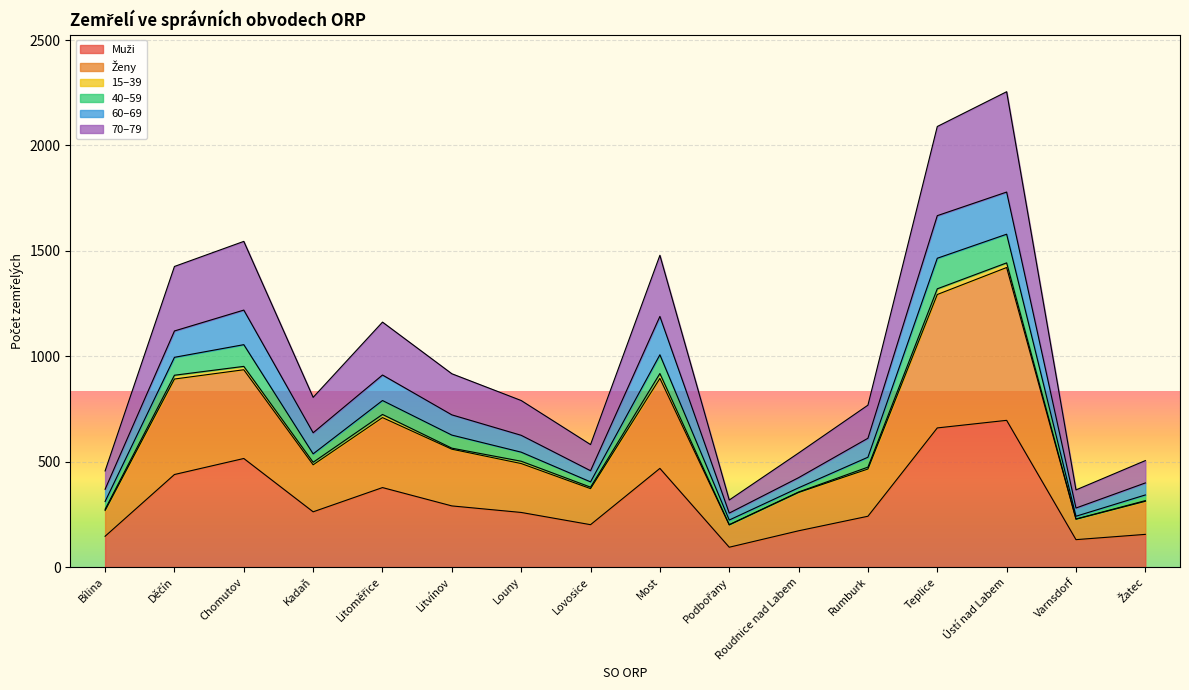

Which label corresponds to the largest value in the chart?

Ústí nad Labem